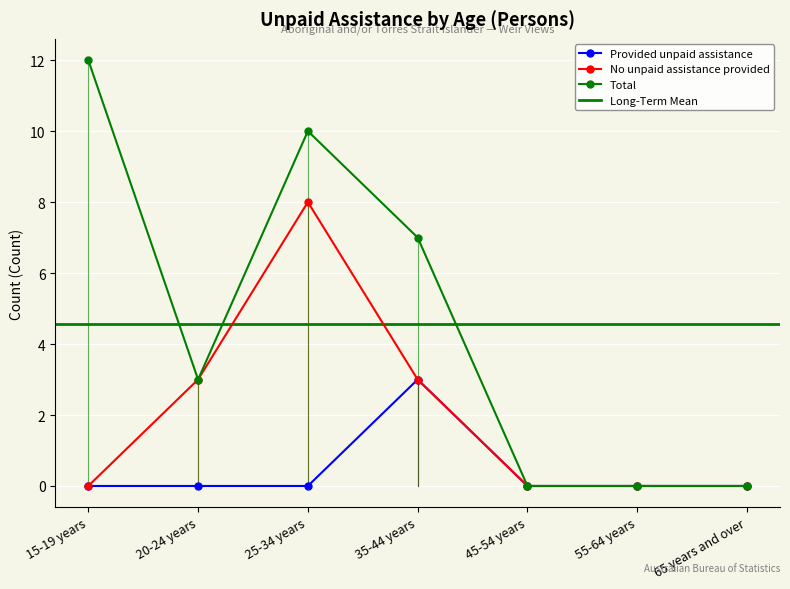

Reading left to right, extract all data points from this chart.

Provided unpaid assistance: 0	0	0	3	0	0	0
No unpaid assistance provided: 0	3	8	3	0	0	0
Total: 12	3	10	7	0	0	0